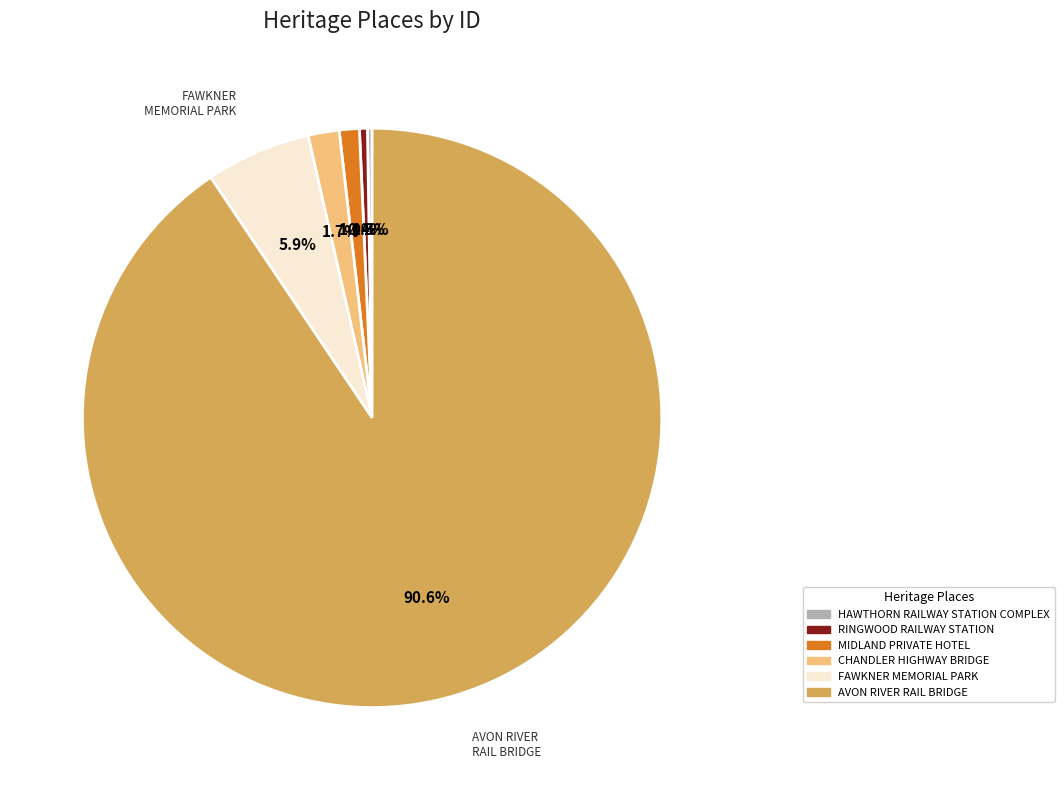

Combined, do CHANDLER HIGHWAY BRIDGE and FAWKNER MEMORIAL PARK account for over 50%?

No